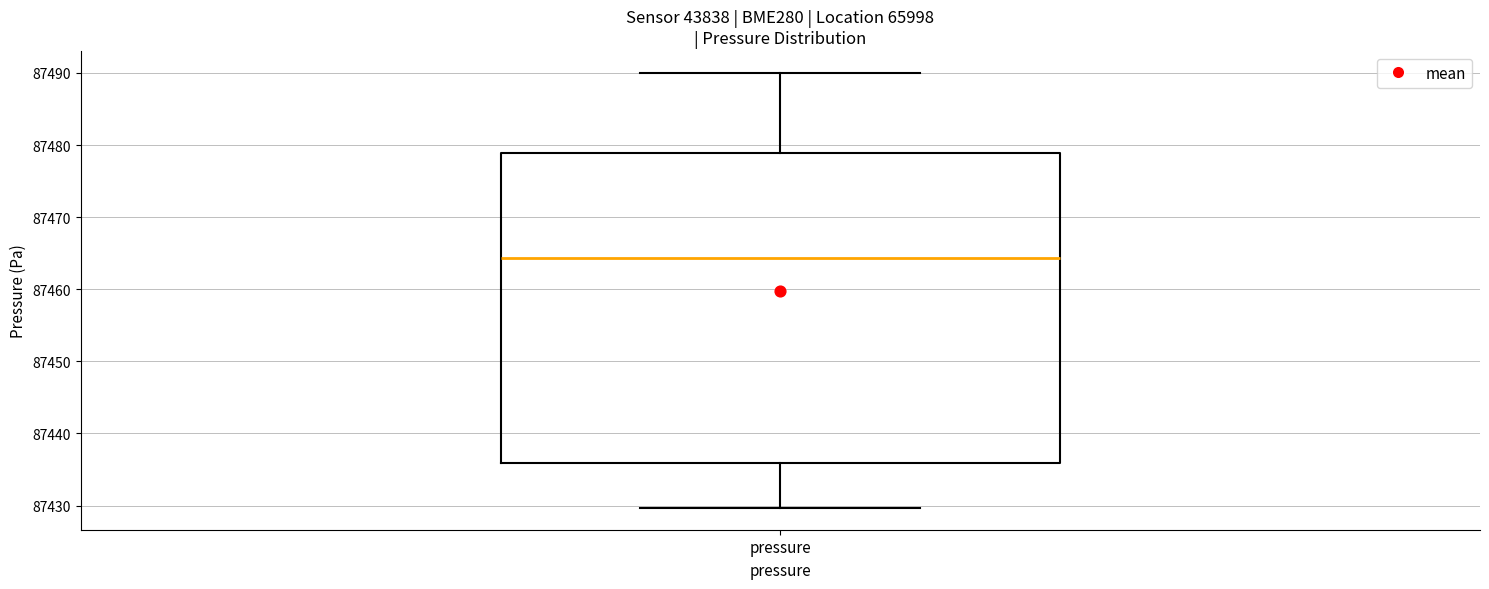

Transcribe this box plot: give where the median line is, the range the box spans, and where the two whiskers end, as read against the y-axis. The values are not printed on the chart, so give them approximately, as read against the axis.

median 87464, box 87436 to 87479, whiskers 87430 to 87490